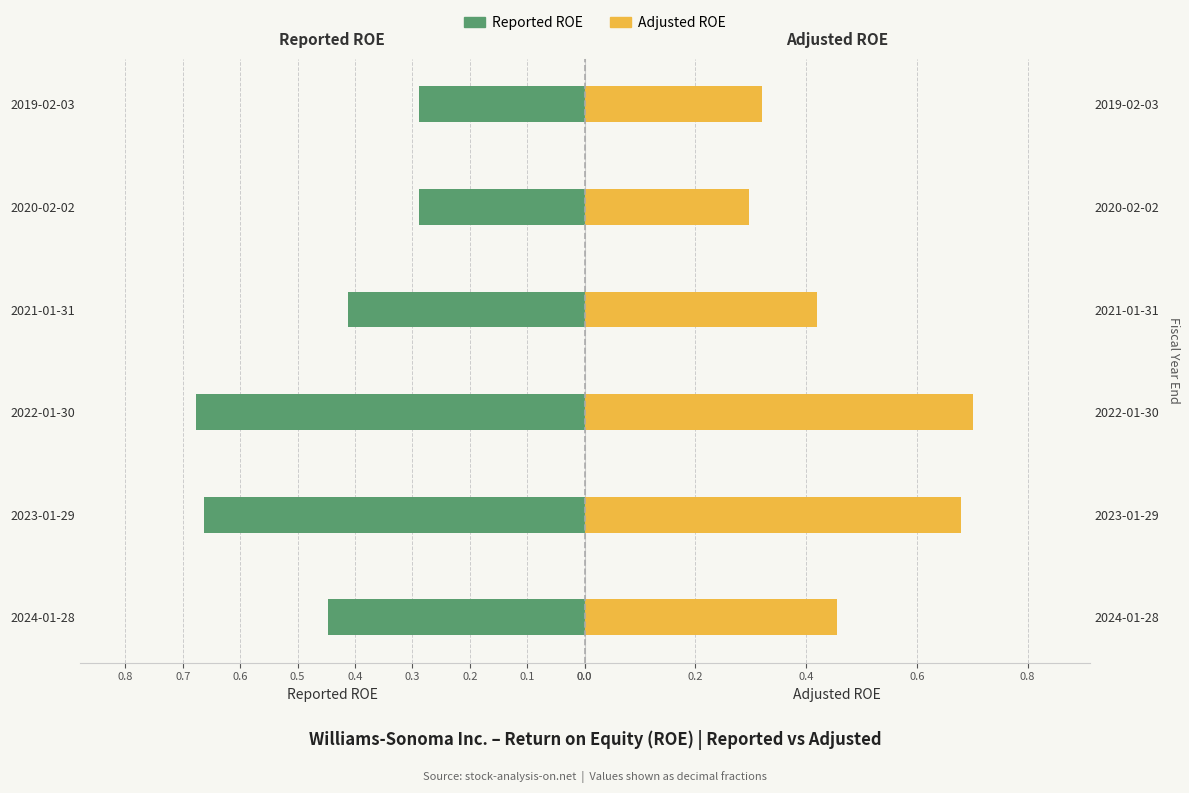

Reading left to right, transcribe all the data shown in this chart.

Reported ROE: 0.4	0.7	0.7	0.4	0.3	0.3
Adjusted ROE: 0.5	0.7	0.7	0.4	0.3	0.3